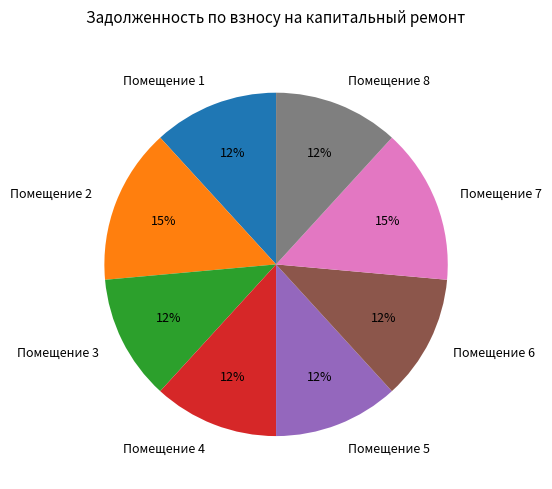

To the nearest percent, what is the average slice percentage?

12%